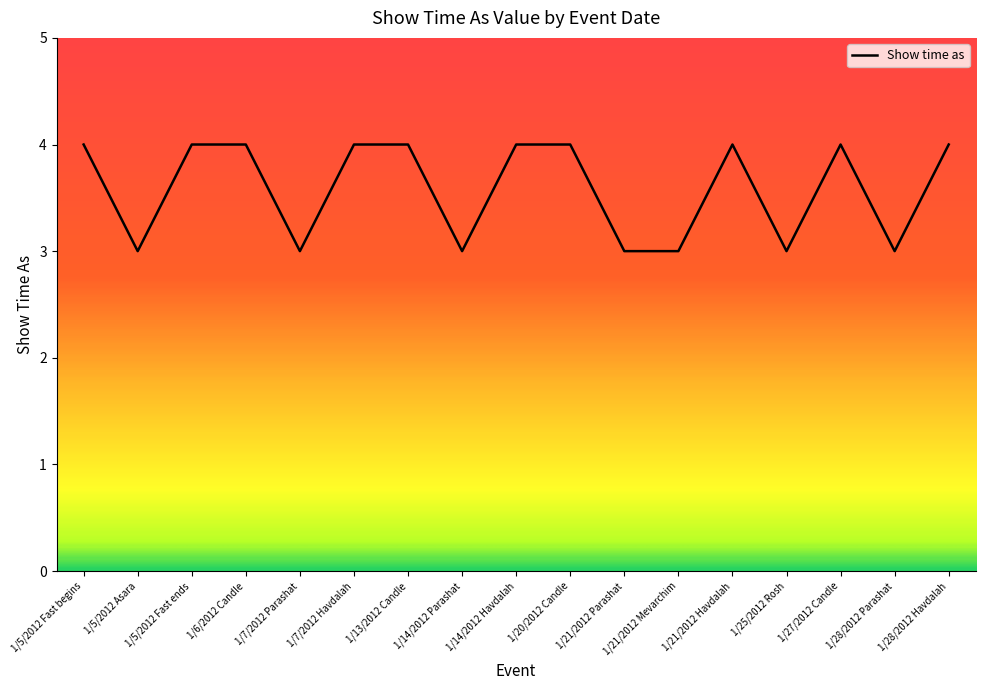

The value at 1/21/2012 Mevarchim is 3. True or false?

True